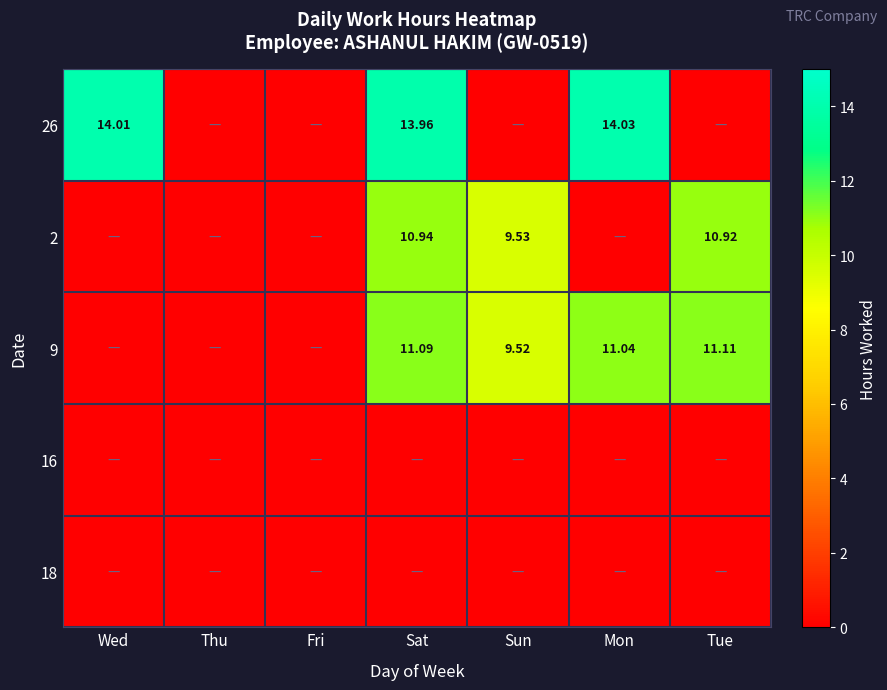

At which category is the sum across all series the highest?

Sat